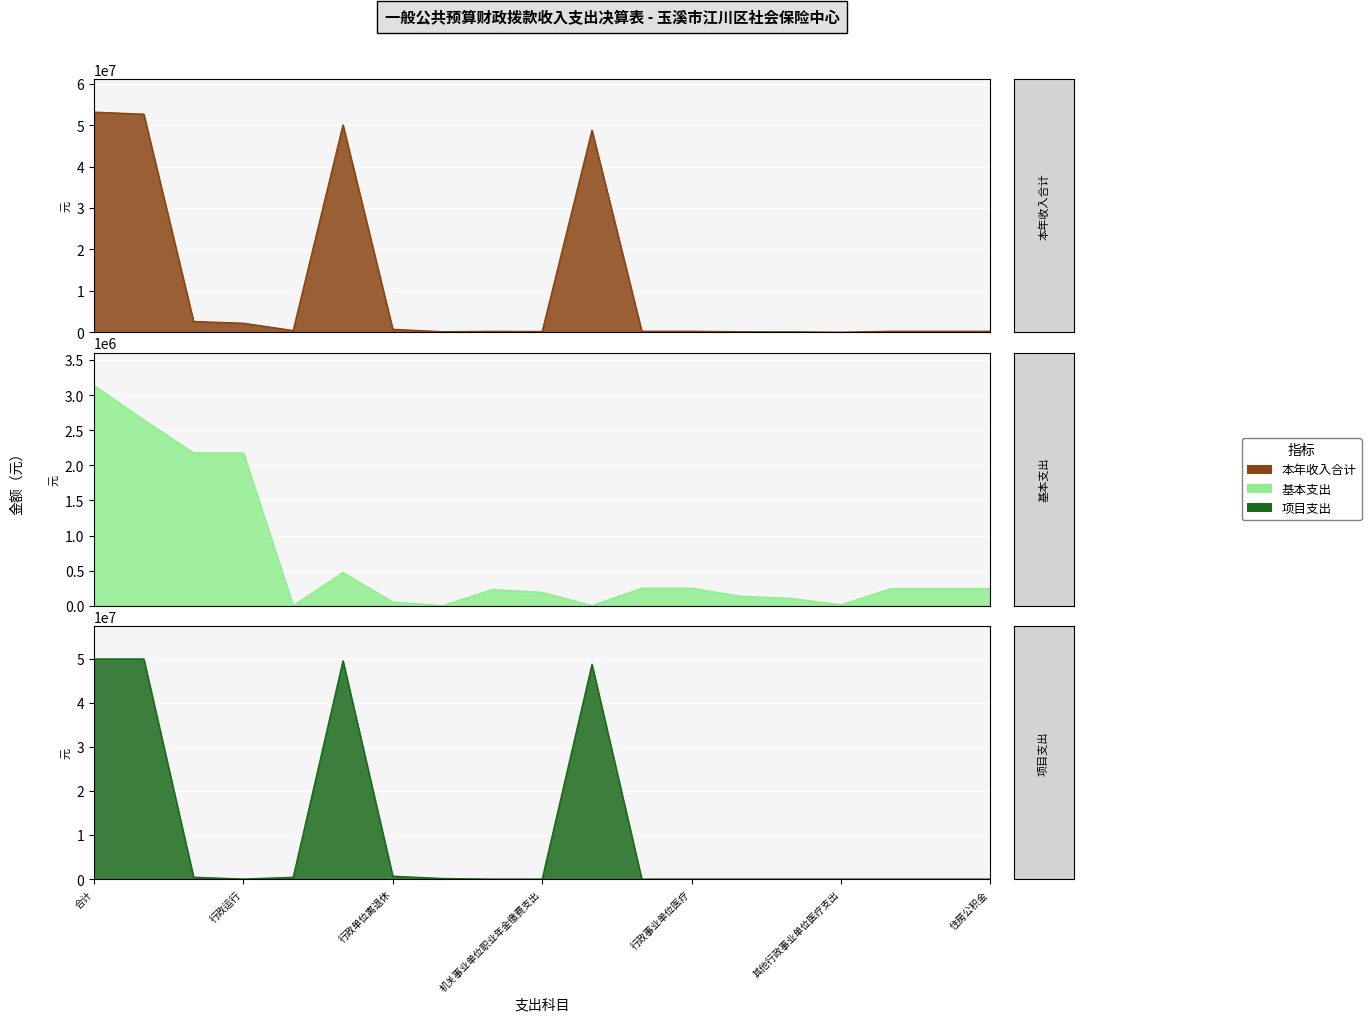

At which category does 项目支出 reach its first local peak?

行政事业单位养老支出